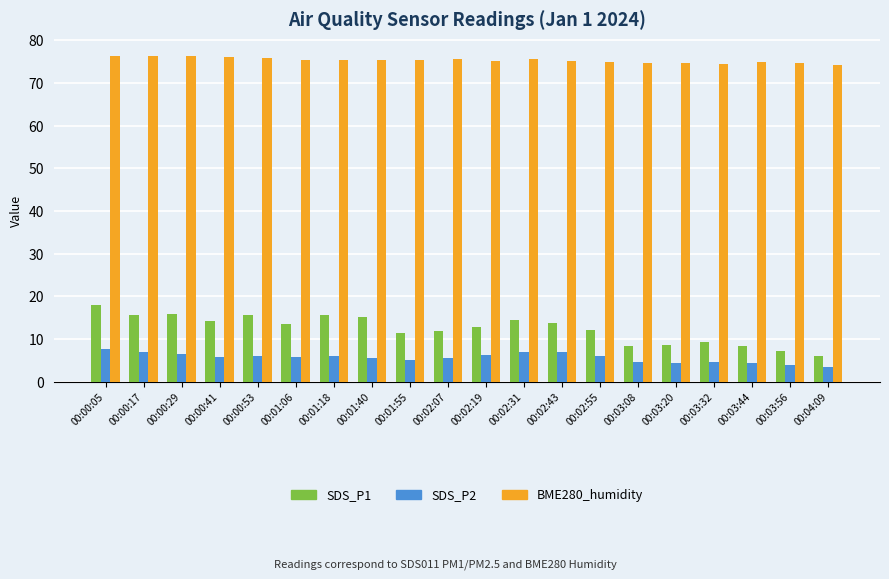

At how many categories does at least one series exceed 23?

20